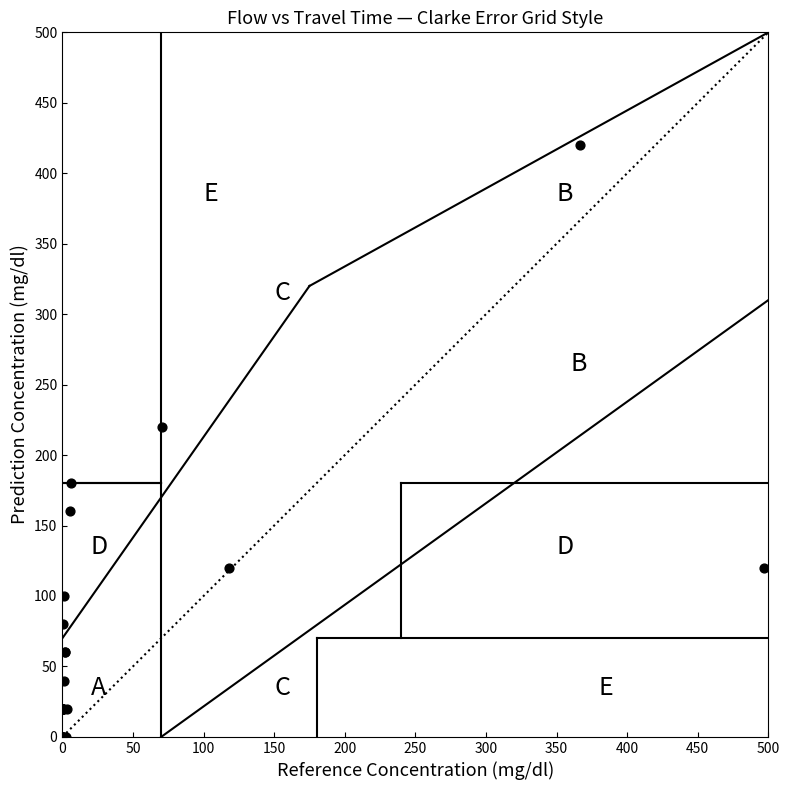

What Y value in the scatter plot is closest to 210?

220